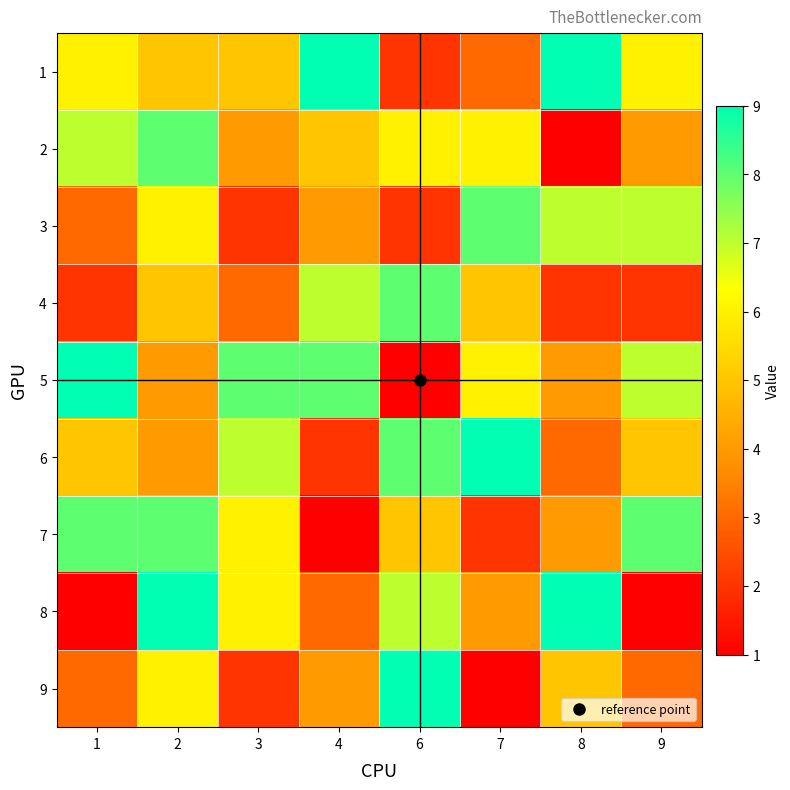

At which category is the sum across all series the highest?

2